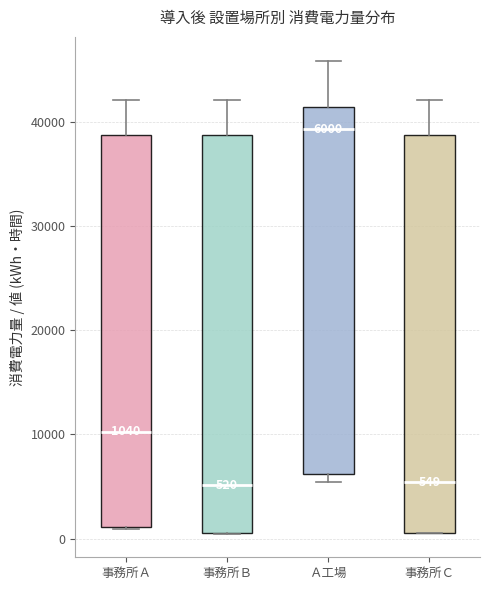

Which box has the highest median line?

Ａ工場